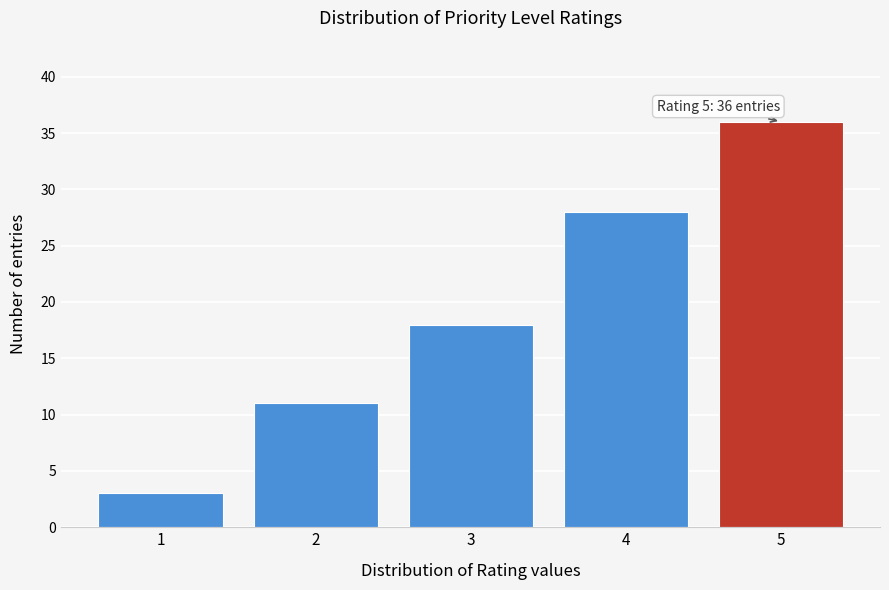

Reading left to right, transcribe all the data shown in this chart.

1=3	2=11	3=18	4=28	5=36